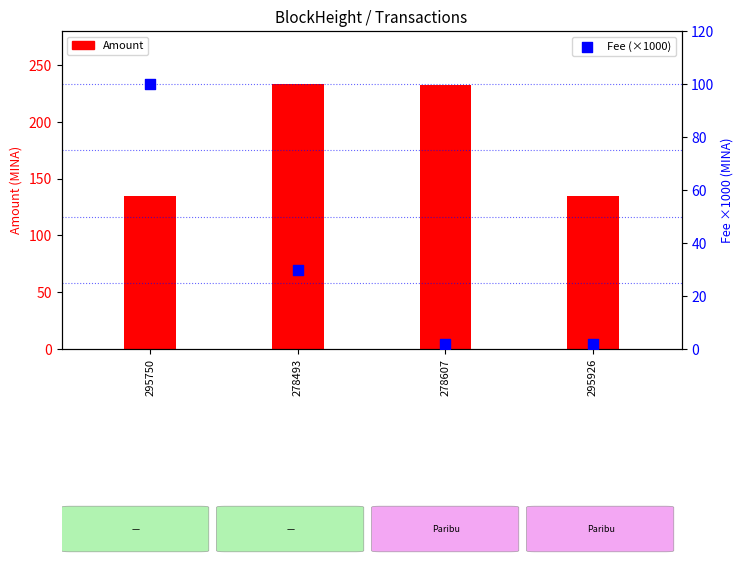

Which has a higher value, 295750 or 295926?

295750